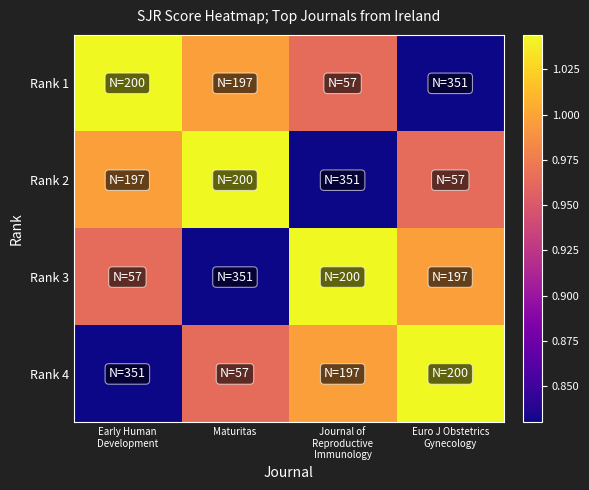

Which series has the widest spread of values?

Rank 1